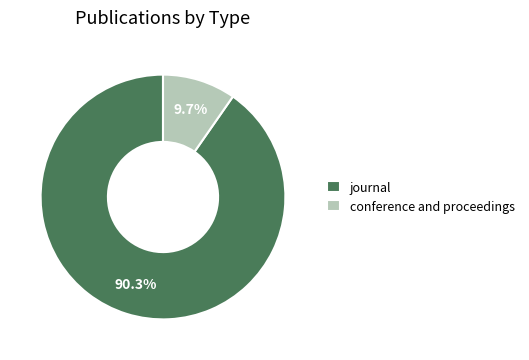

Rank the categories by value from lowest to highest.

conference and proceedings, journal